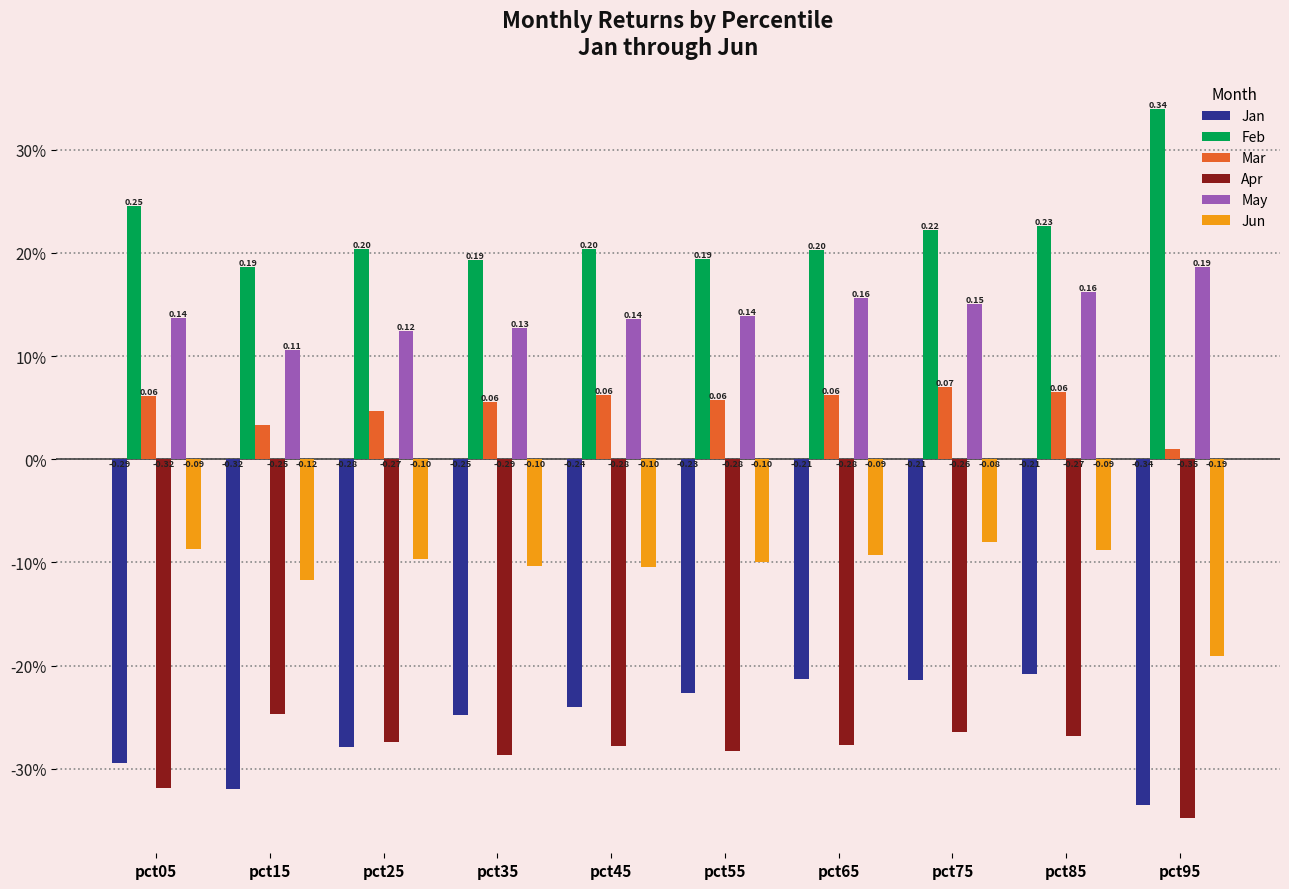

What is the difference between the second highest and second lowest values in the Jan series?

0.1